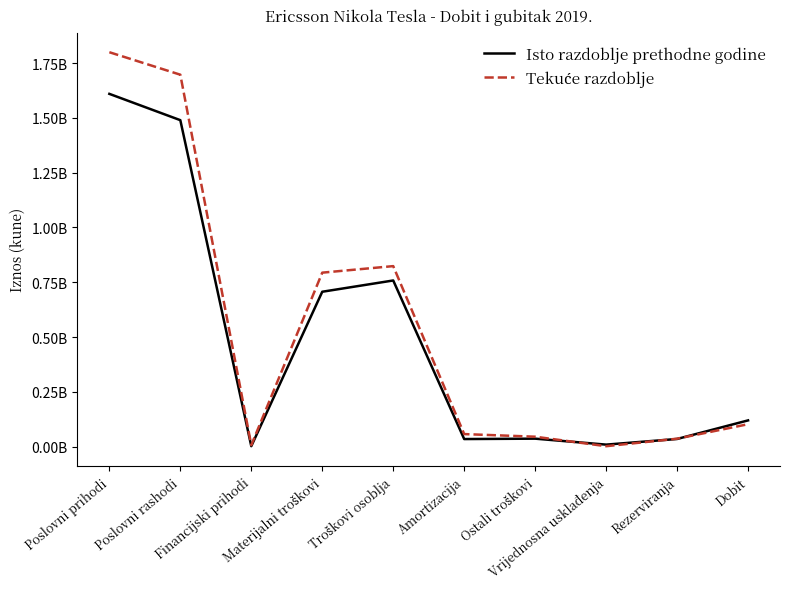

Rank the series by their maximum value, from lowest to highest.

Isto razdoblje prethodne godine, Tekuće razdoblje